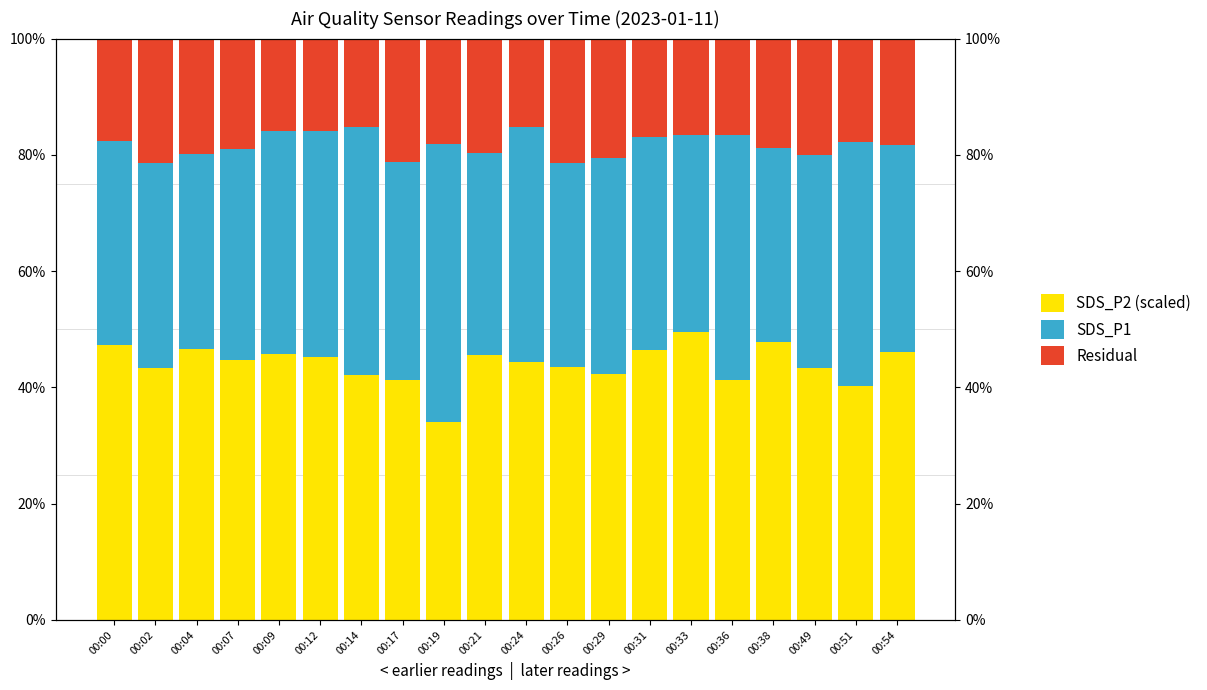

What are all the series names shown in the legend?

SDS_P2 (scaled), SDS_P1, Residual